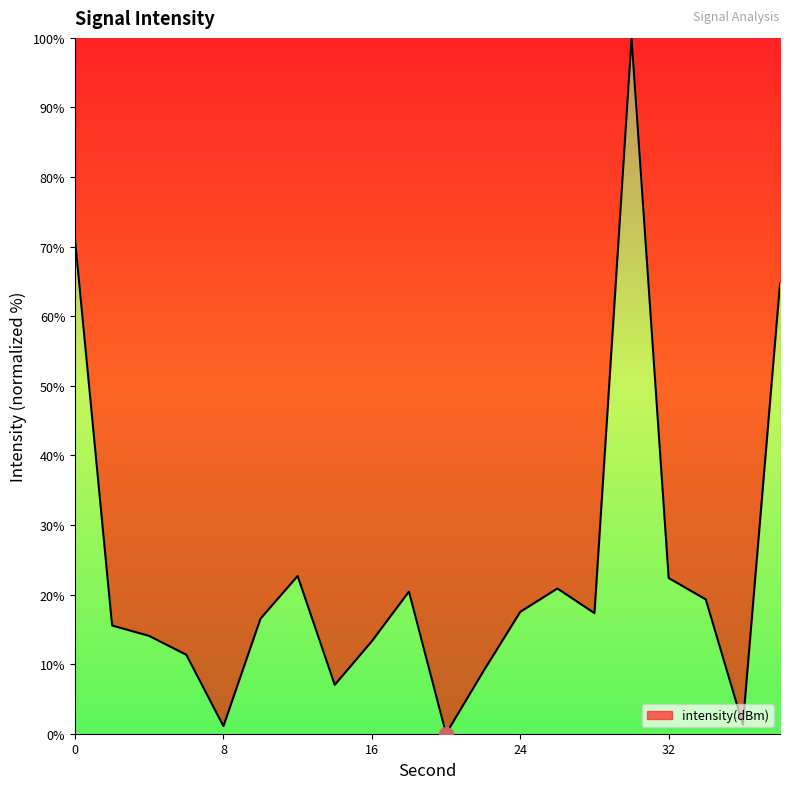

How many lines are shown in the chart?

1